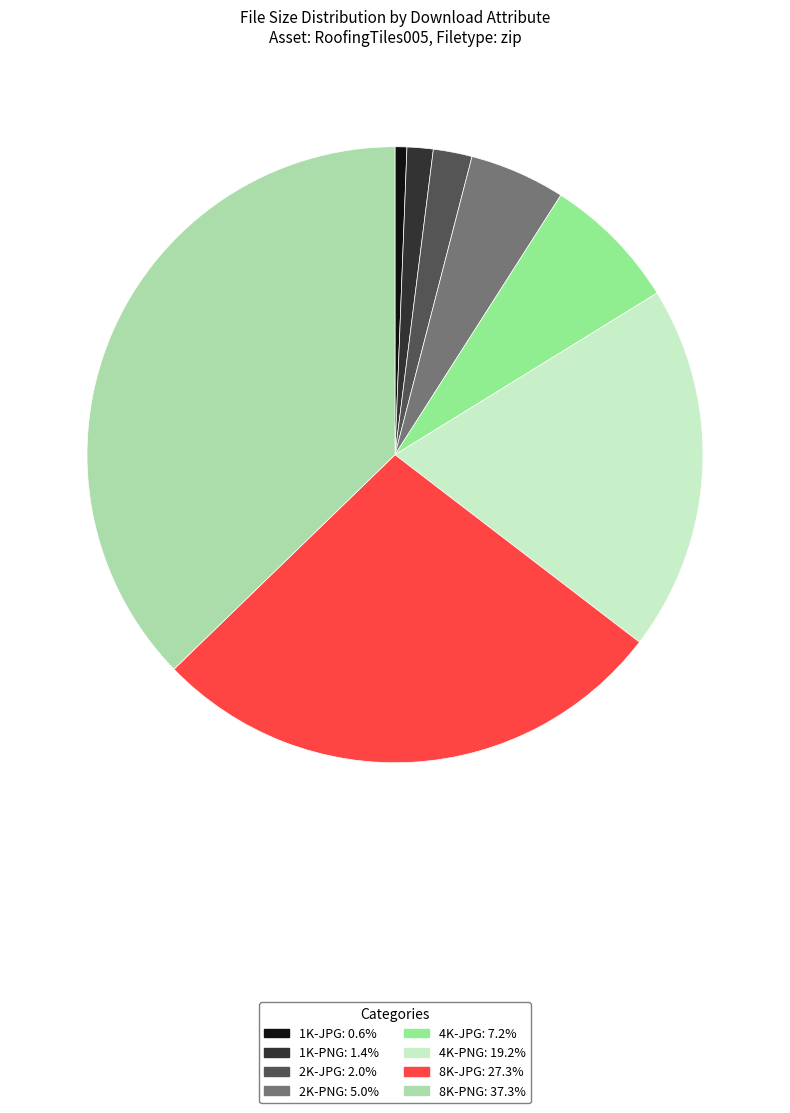

Does 4K-PNG account for over 50% of the chart?

No